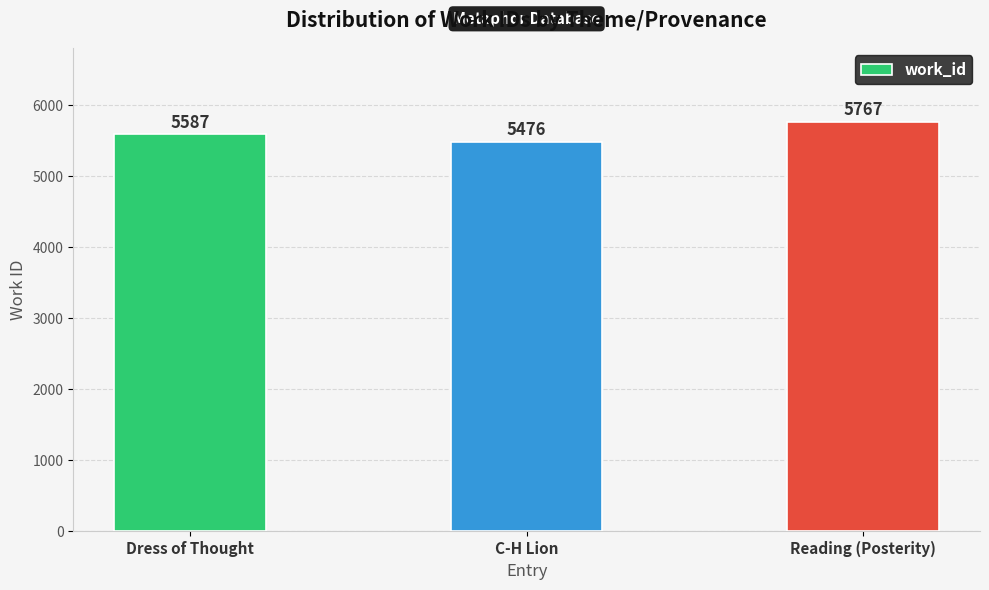

The value at Reading (Posterity) is 8259. True or false?

False